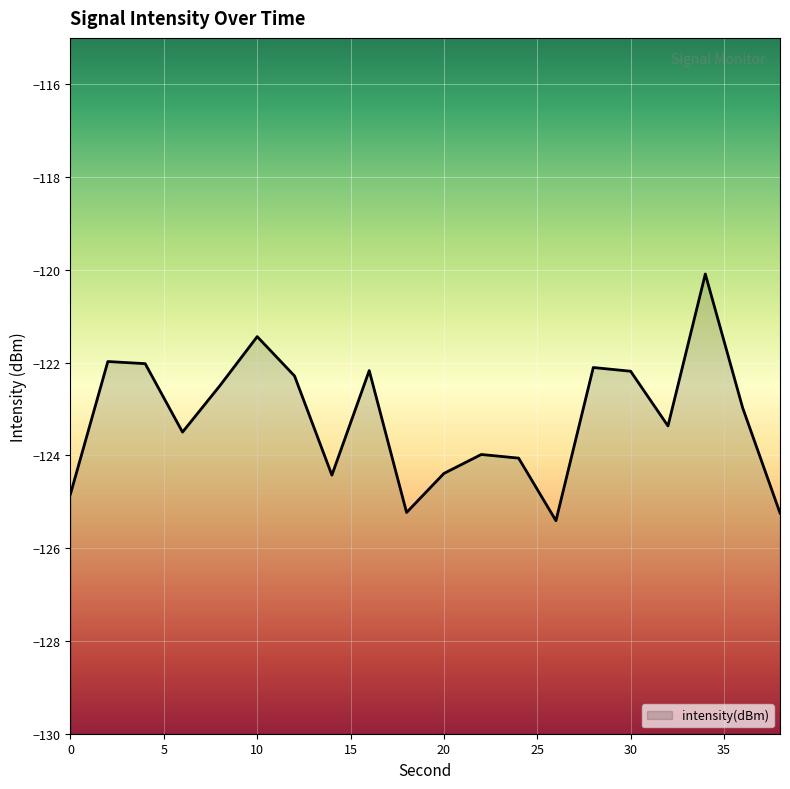

Between 20 and 26, which is larger?

20